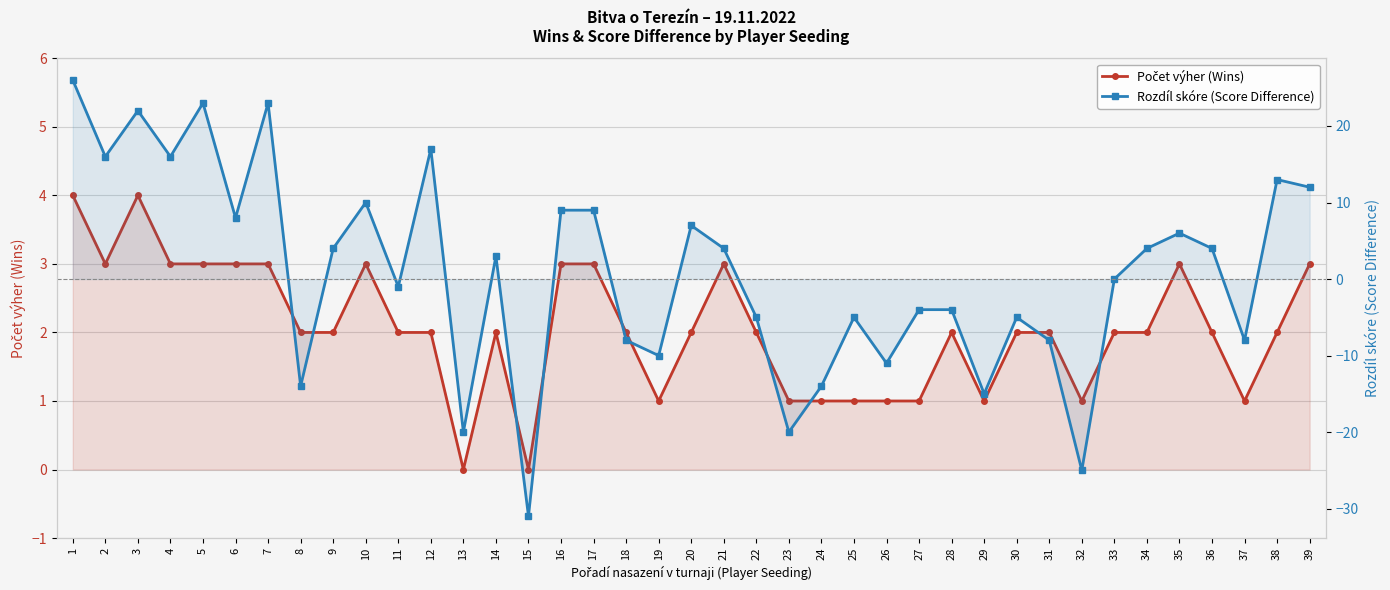

Where do Počet výher (Wins) and Rozdíl skóre (Score Difference) first cross each other?

7 and 8